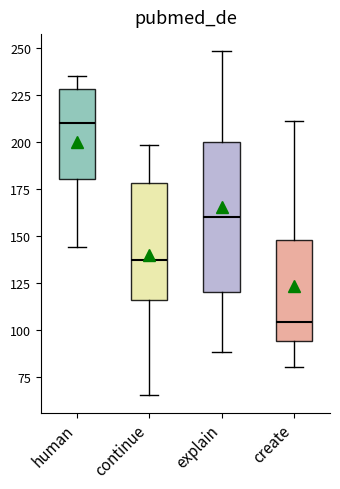

Reading left to right, transcribe this box plot: for each box, give where its median line is, the range the box spans, and where its two whiskers end, as read against the y-axis. The values are not printed on the chart, so give them approximately, as read against the axis.

human: median 210, box 180 to 230, whiskers 145 to 235
continue: median 135, box 115 to 180, whiskers 65 to 200
explain: median 160, box 120 to 200, whiskers 90 to 250
create: median 105, box 95 to 150, whiskers 80 to 210